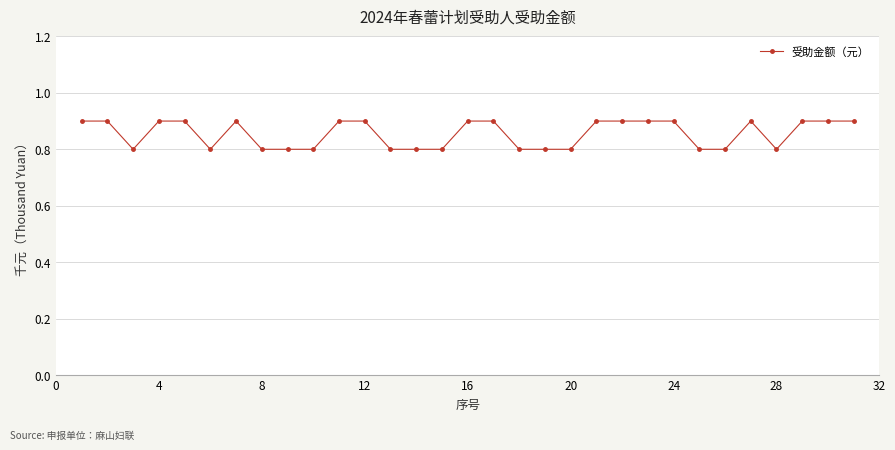

Count the values in the range 0 to 1.

31